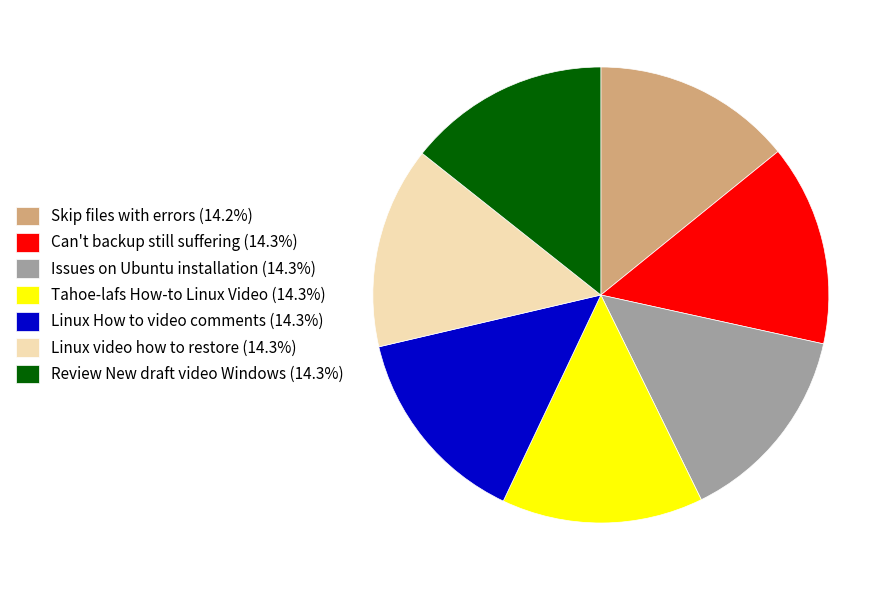

Count the number of slices in the pie.

7